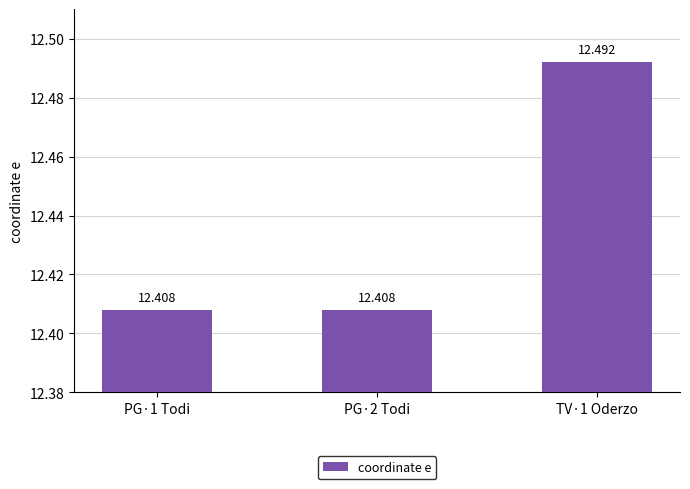

What is the ratio of the value at PG·1 Todi to the value at PG·2 Todi?

1.0